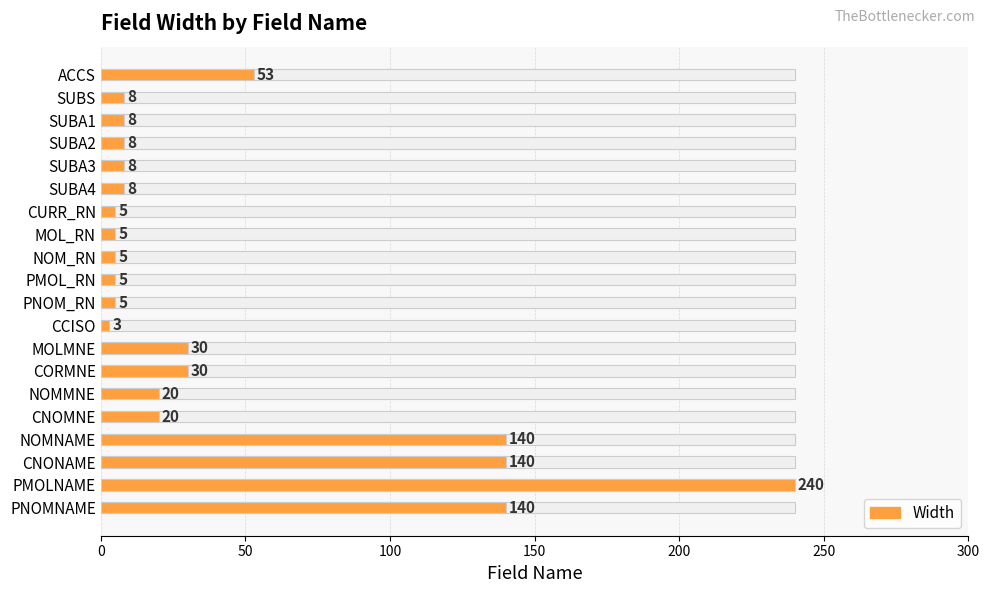

What is the average value?

44